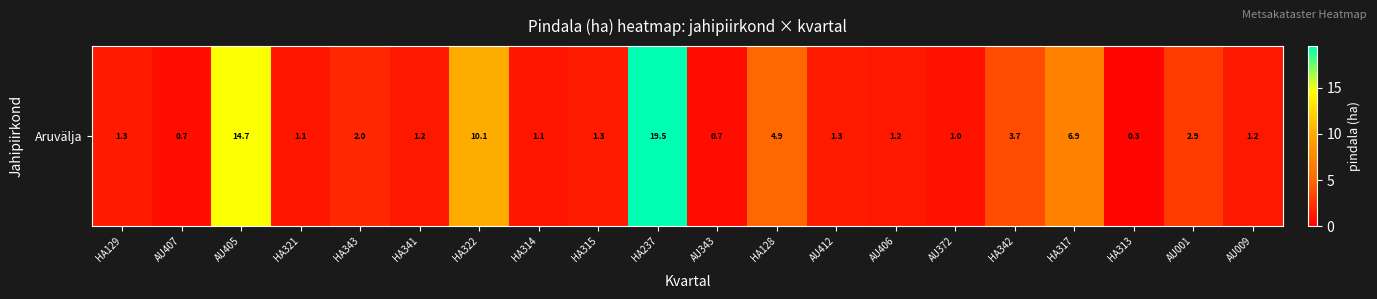

True or false: the data shows 1.9 at AU009.

False